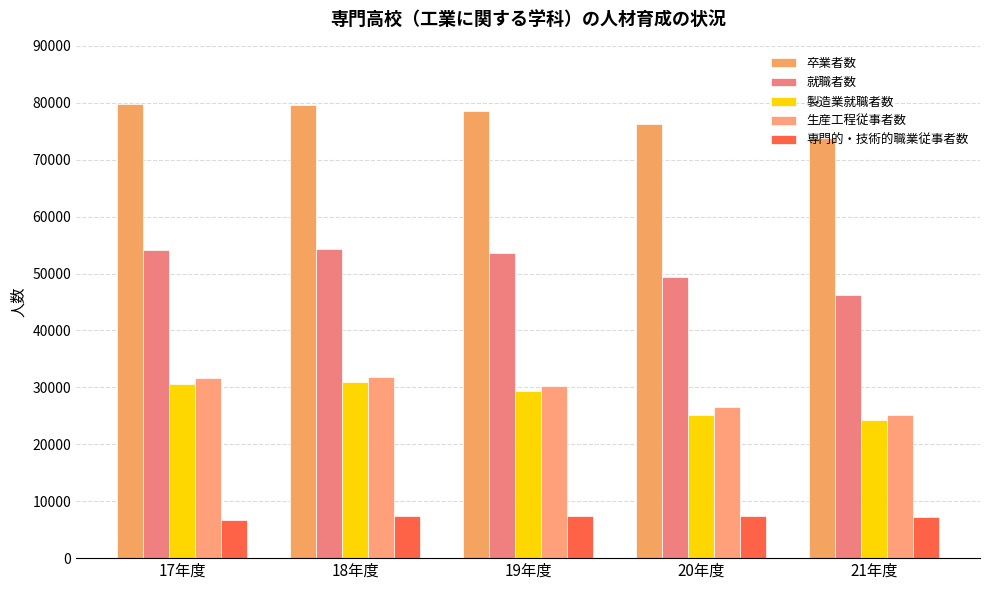

Which series has the largest range (max minus min)?

就職者数